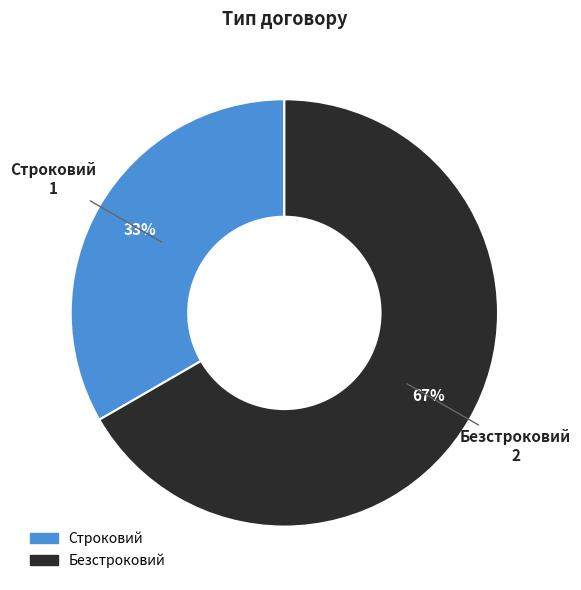

What is the ratio of the value at Безстроковий to the value at Строковий?

2.0